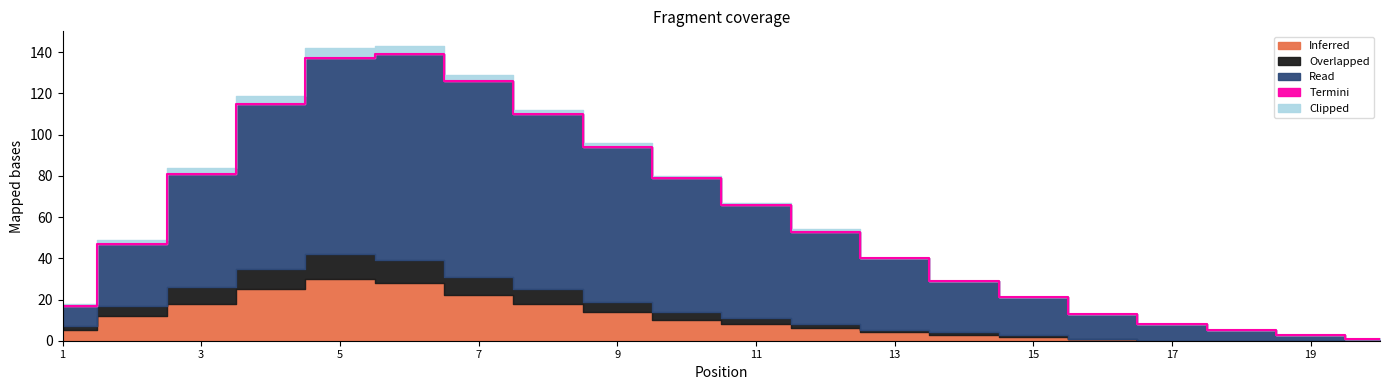

Which series has the largest total across all categories?

Read